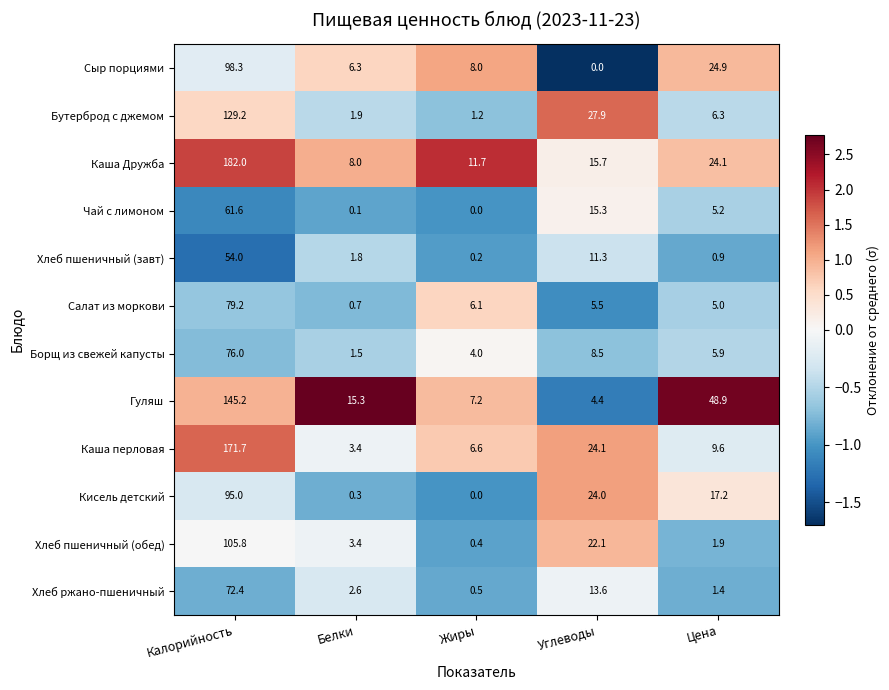

Which series has the largest total across all categories?

Каша Дружба